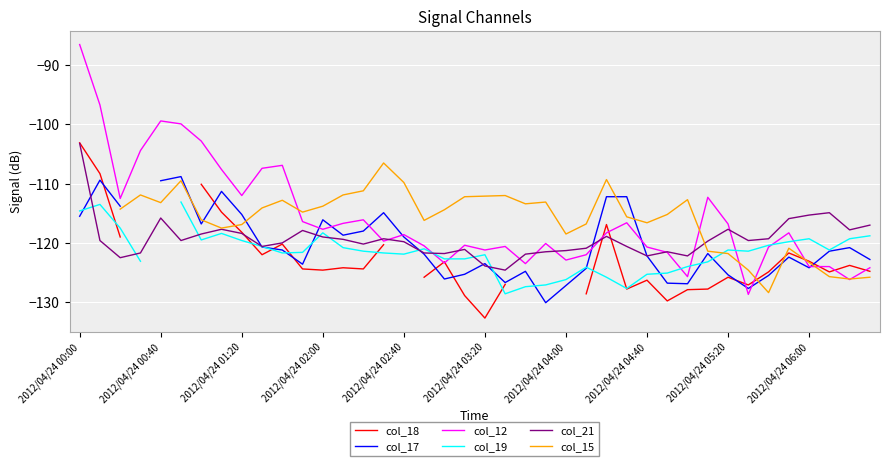

How many data points in col_19 are above -121?

15